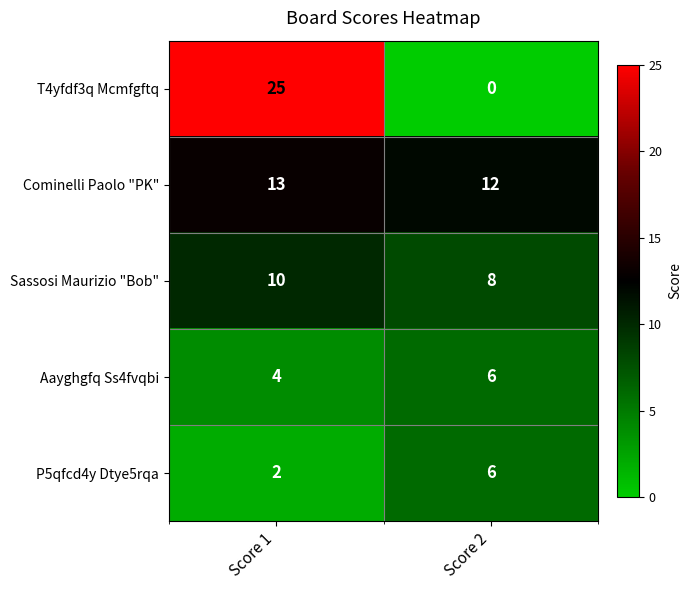

Which series has the largest range (max minus min)?

T4yfdf3q Mcmfgftq